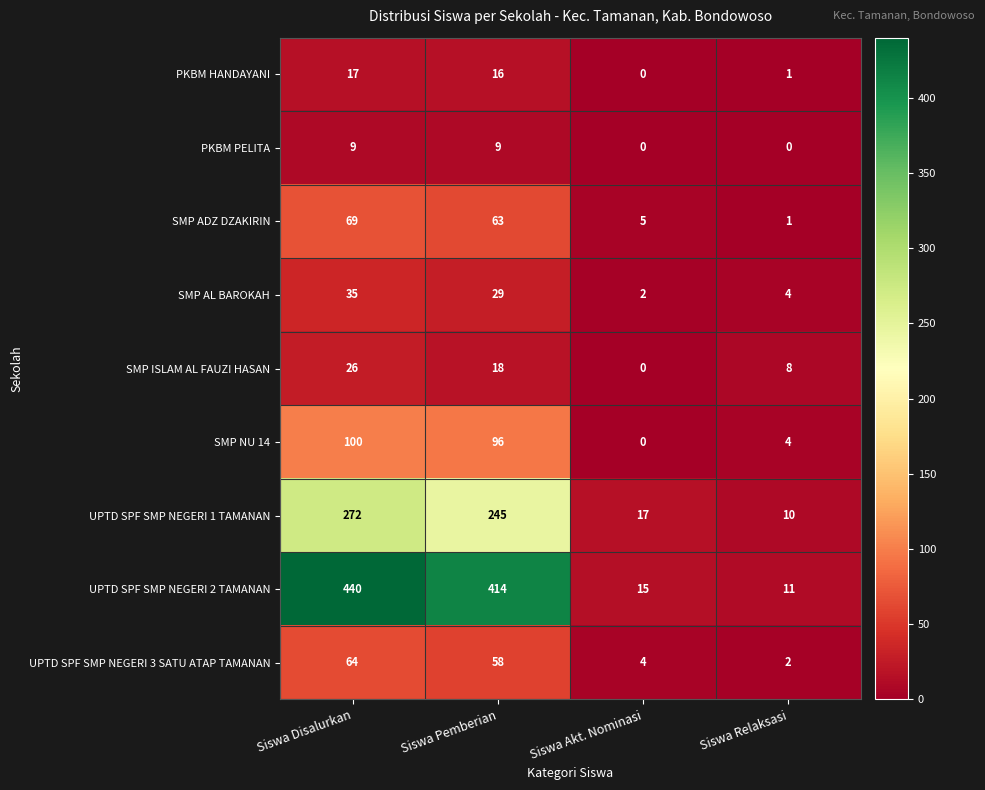

What is the sum of all SMP ISLAM AL FAUZI HASAN values?

52